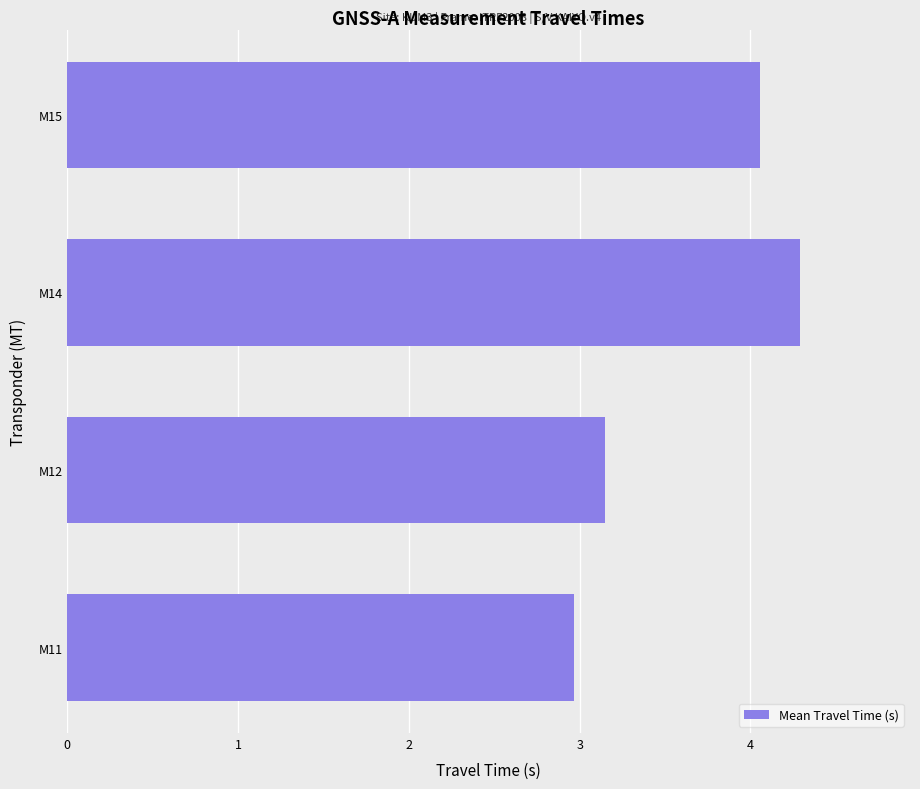

Rank the categories by value from highest to lowest.

M14, M15, M12, M11